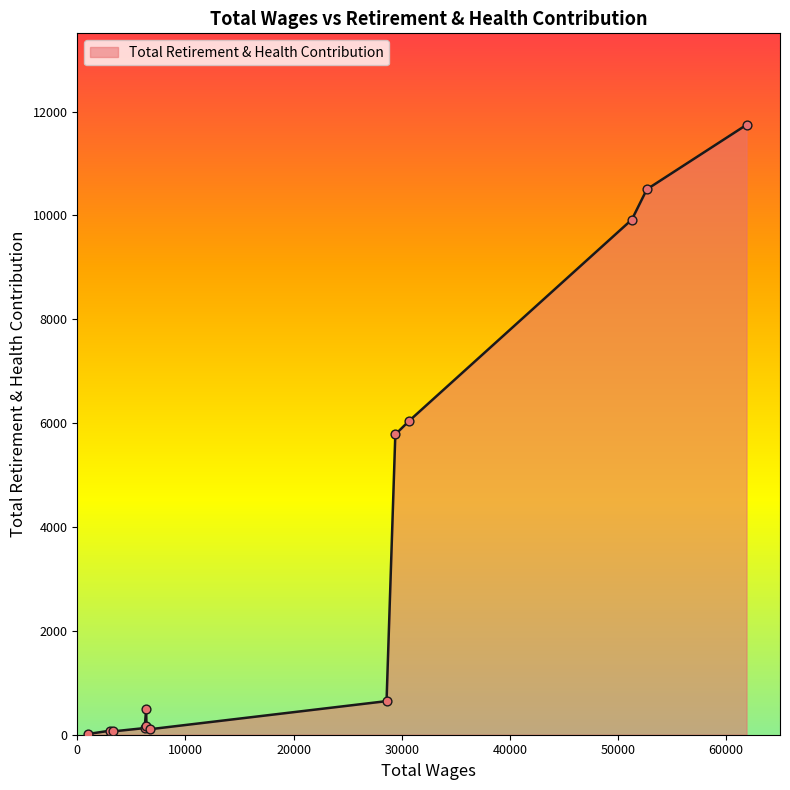

What is the greatest value displayed?

11746